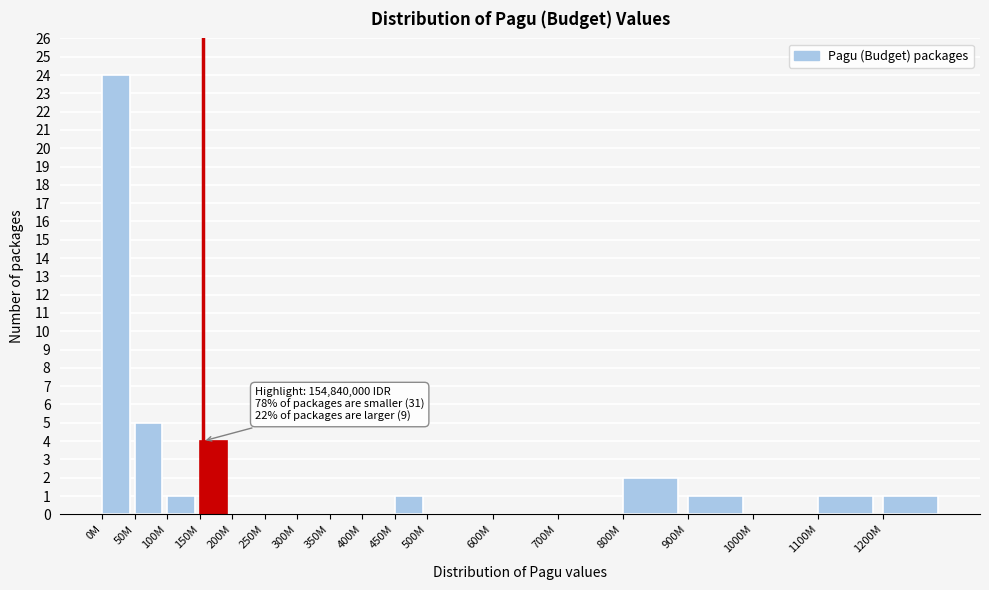

Reading left to right, list all the values displayed in this chart.

0M=24	50M=5	100M=1	150M=4	200M=0	250M=0	300M=0	350M=0	400M=0	450M=1	500M=0	600M=0	700M=0	800M=2	900M=1	1000M=0	1100M=1	1200M=1